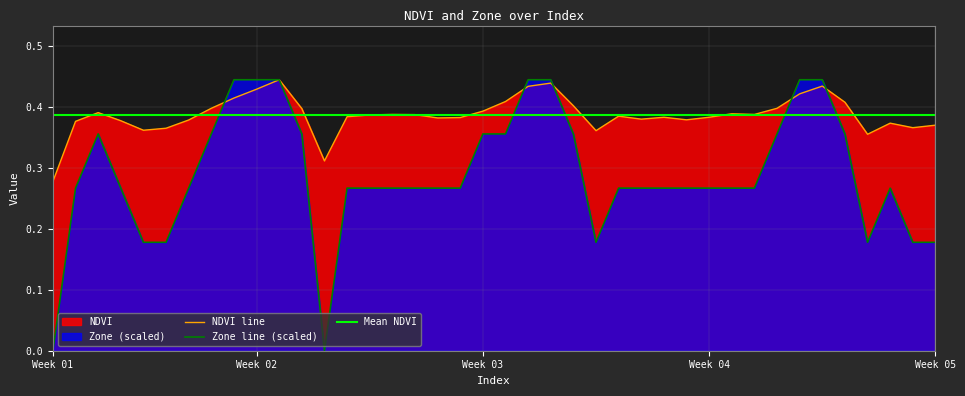

The value of Zone line (scaled) at Week 03 is 0.6. True or false?

False